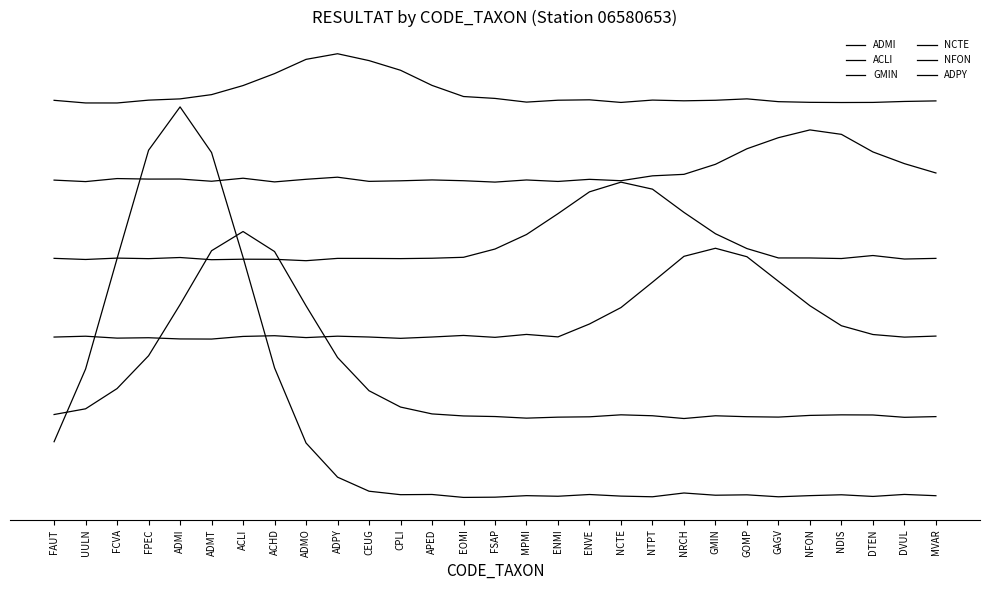

How many values in the GMIN series are below 60?

6